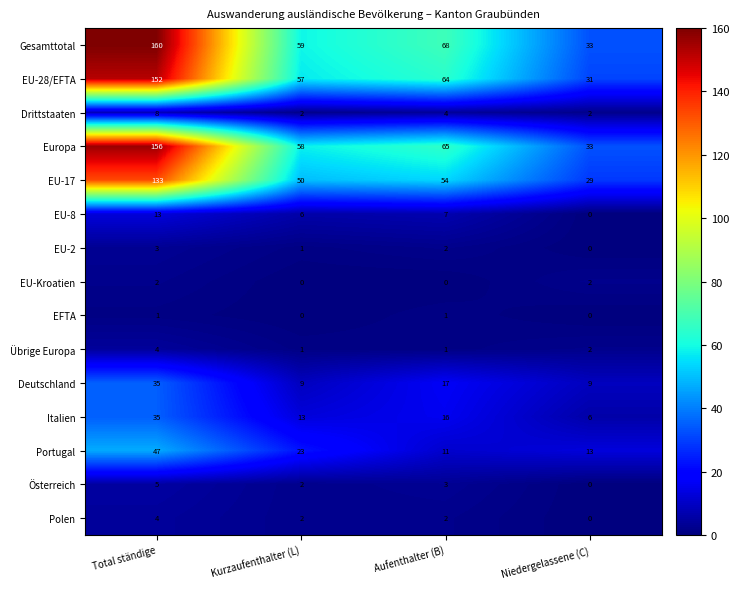

At which category is the sum across all series the highest?

Total ständige